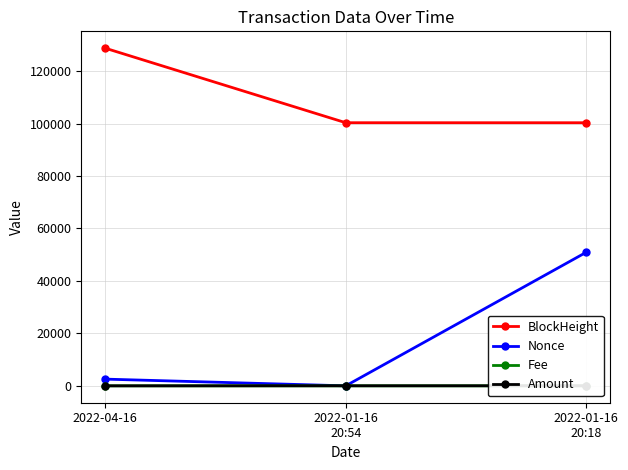

What is the approximate value of Amount at 2022-01-16
20:54?

21.7